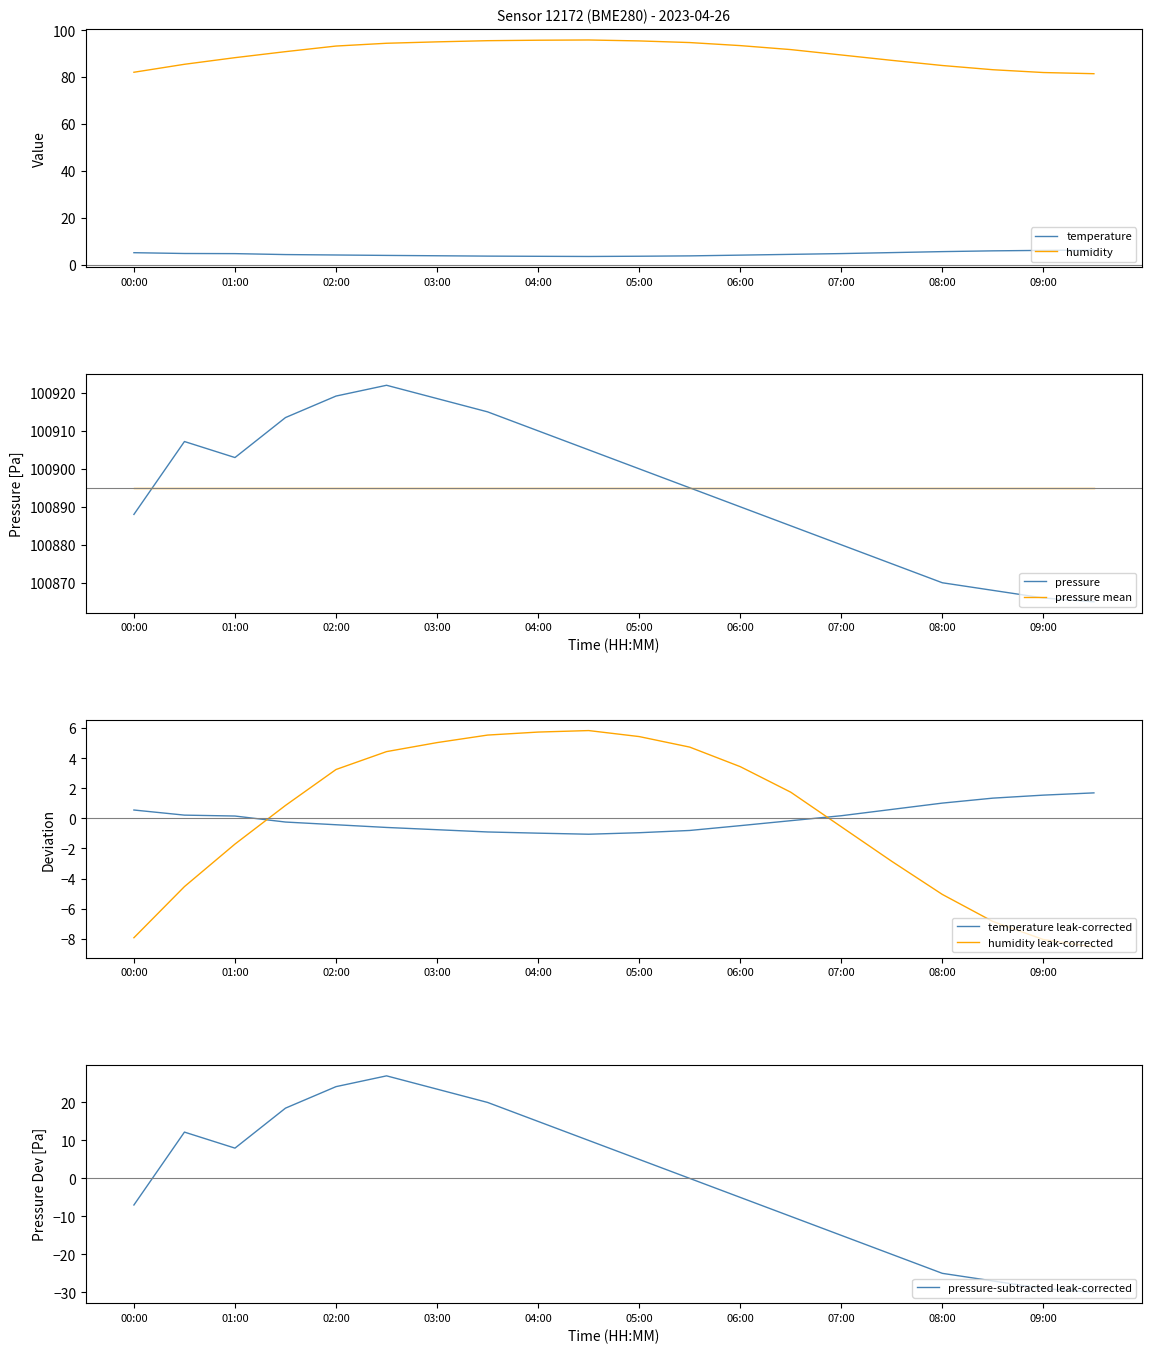

How many interior local peaks does the pressure series have?

2